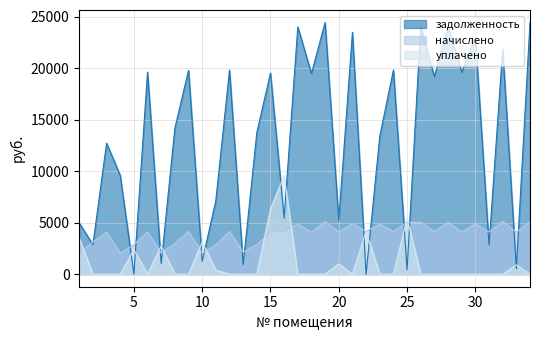

What is the difference between the maximum and minimum values in the начислено series?

3075.4